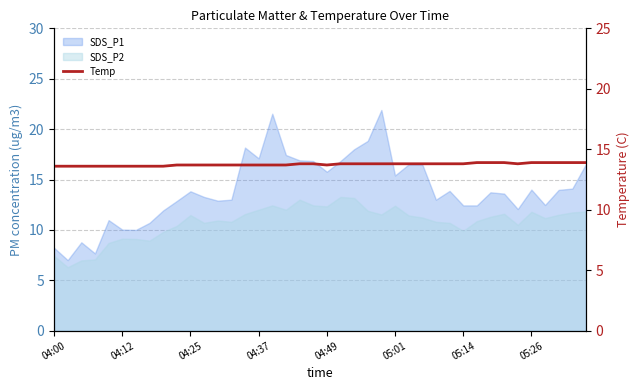

At which category does the chart reach its minimum across all series?

04:00